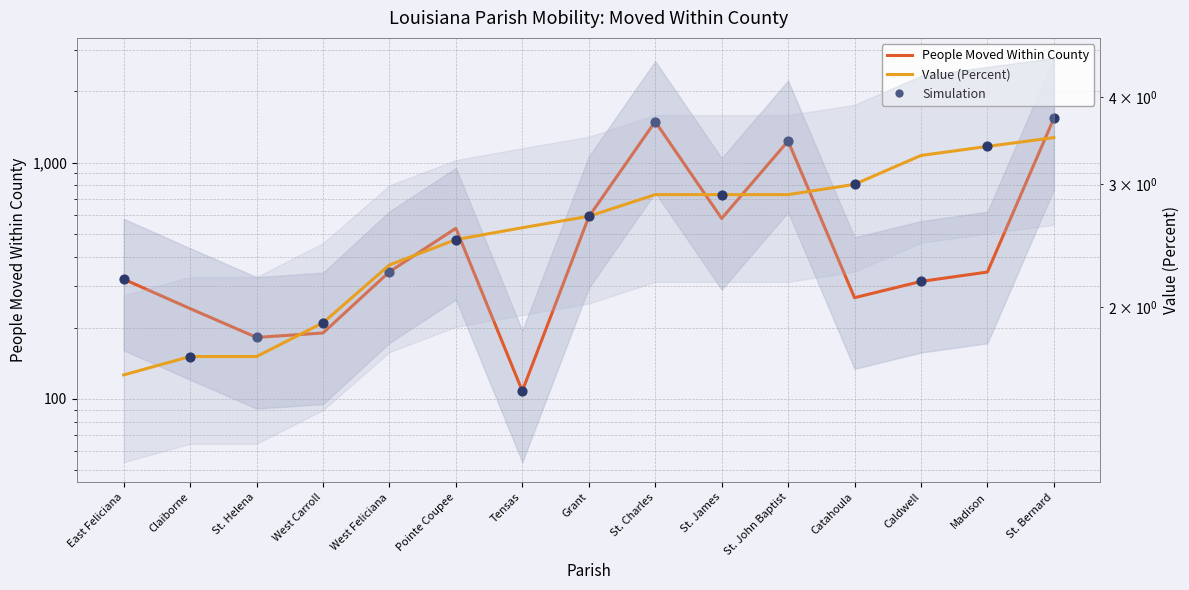

What are all the series names shown in the legend?

People Moved Within County, Value (Percent)